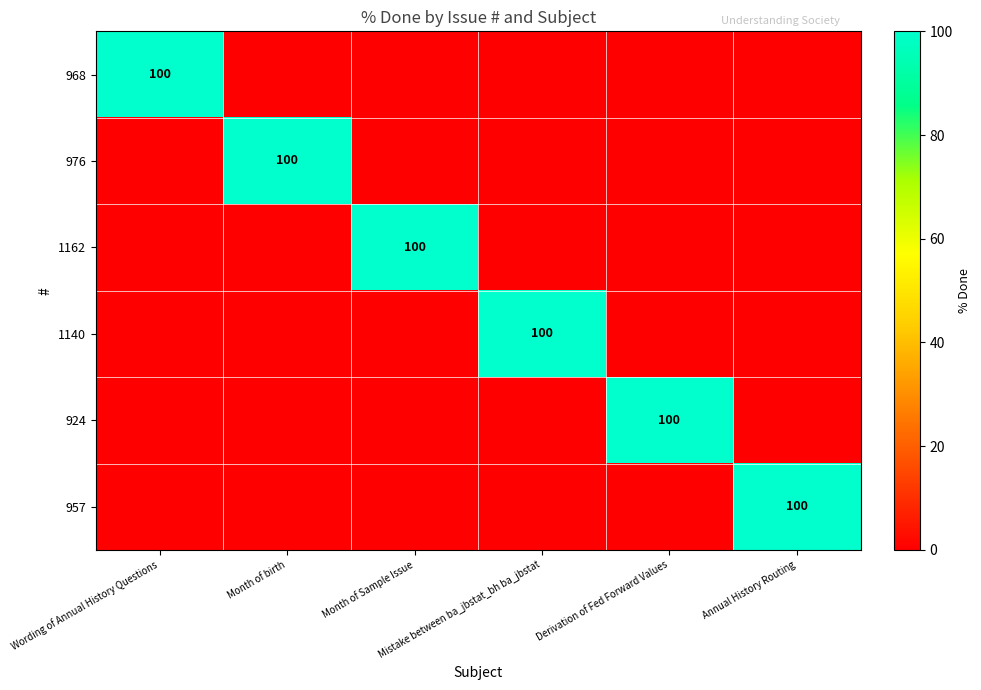

The 1162 series shows -64 at Annual History Routing. True or false?

False